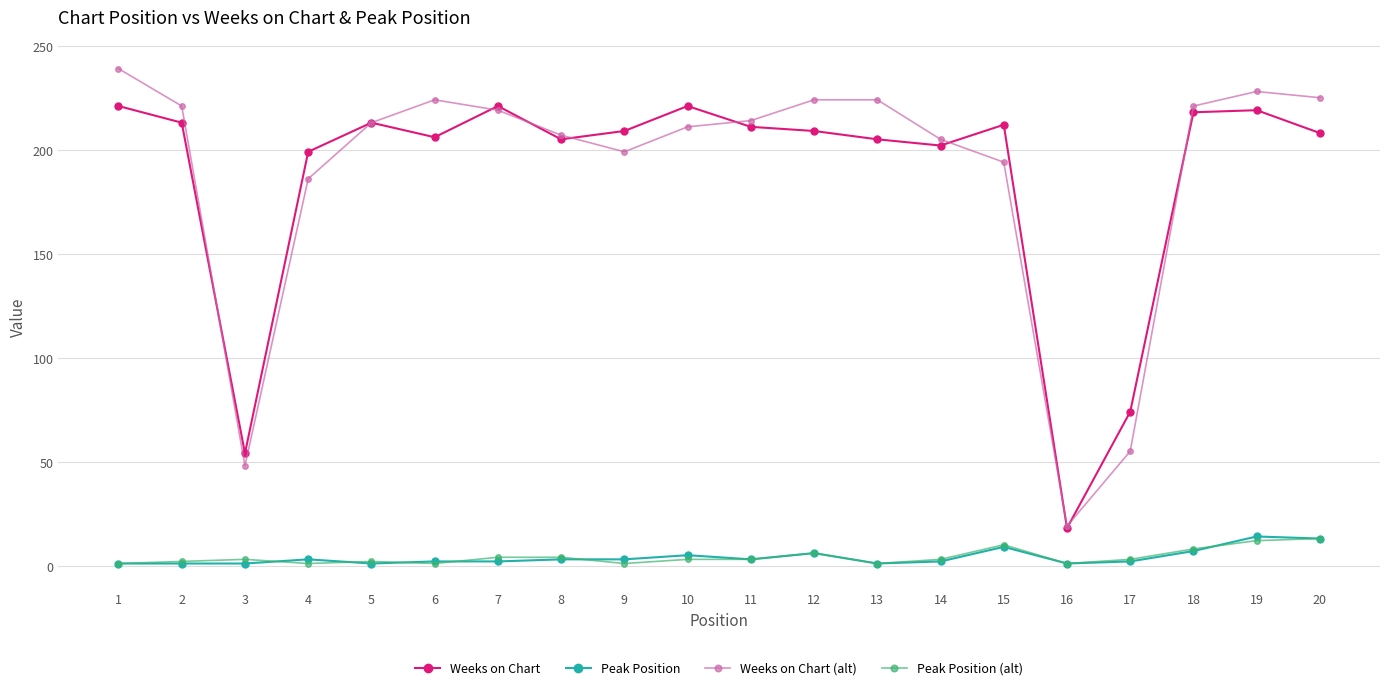

What is the sum of all Peak Position values?

80